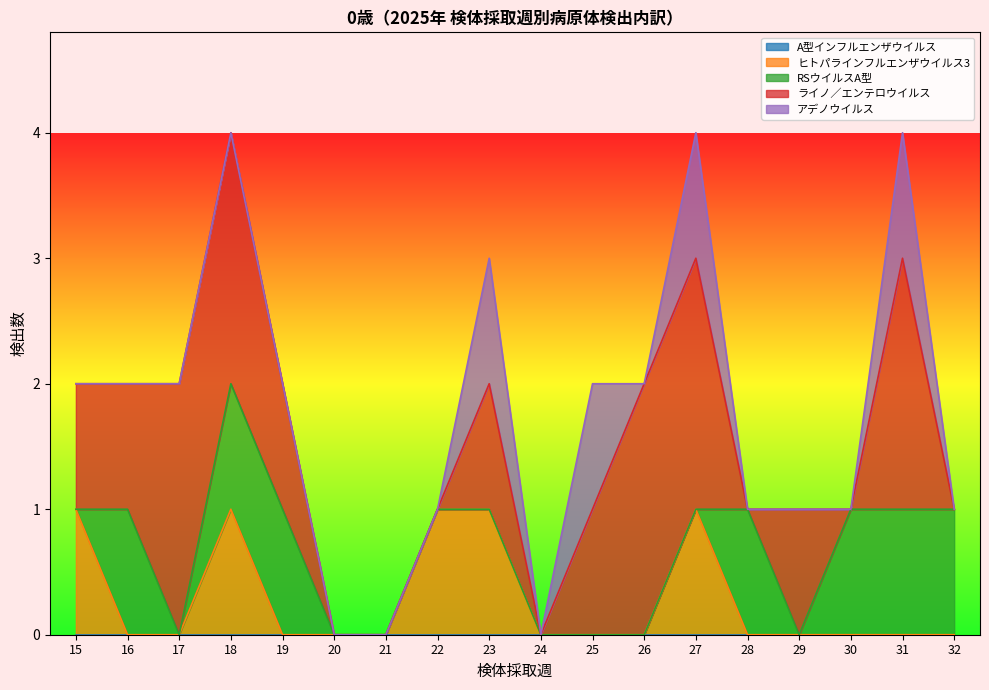

At how many categories does at least one series exceed 0?

15